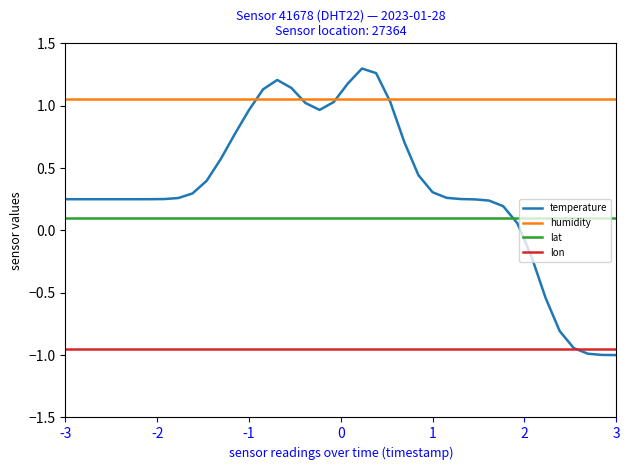

What is the minimum value for temperature?

-1.0